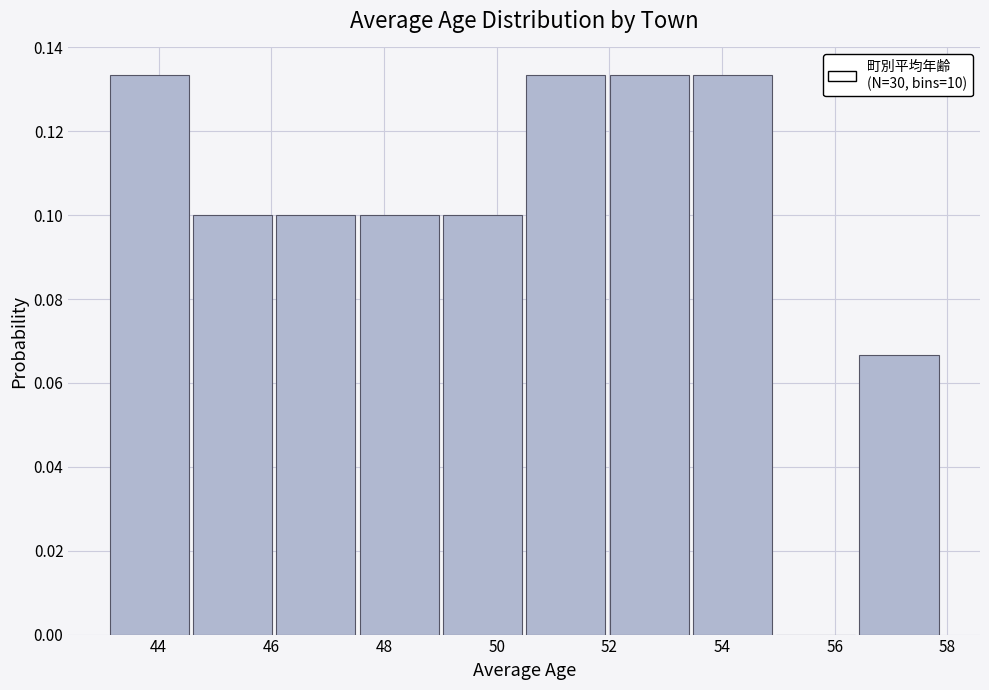

Reading left to right, transcribe this chart: for each bar, give the range it covers on the x-axis and its height. Neither the bar edges nor the heights are printed on the chart, so give them approximately, as read against the axes.

43.2 to 44.6: 0.134
44.6 to 46.0: 0.100
46.0 to 47.6: 0.100
47.6 to 49.0: 0.100
49.0 to 50.6: 0.100
50.6 to 52.0: 0.134
52.0 to 53.4: 0.134
53.4 to 55.0: 0.134
55.0 to 56.4: 0
56.4 to 58.0: 0.066